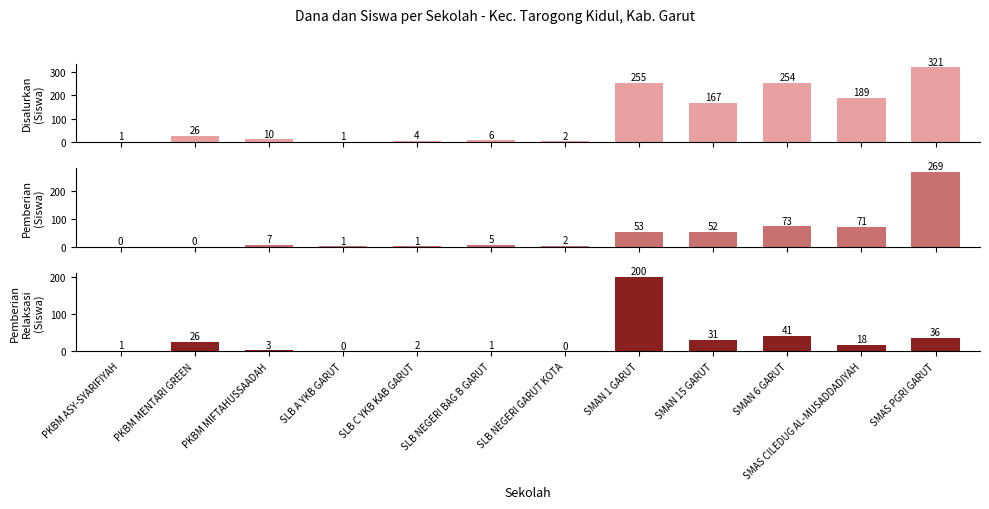

What is the total value across all series at PKBM MIFTAHUSSAADAH?

20